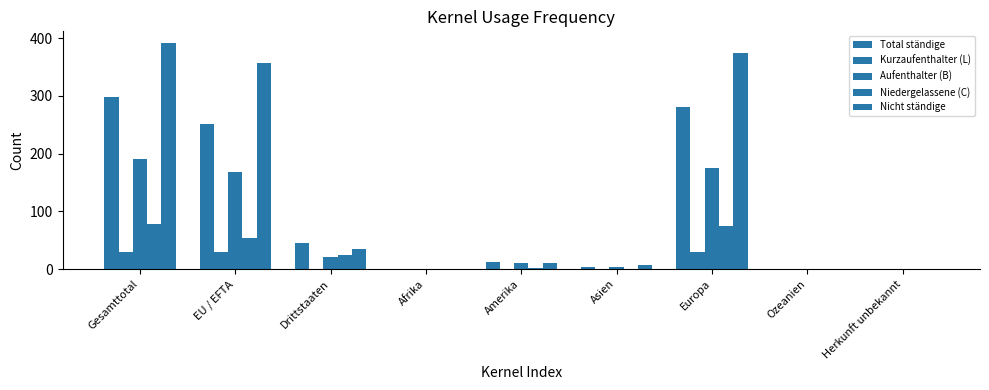

What is the value of the Total ständige bar at the 3rd from the left?

46